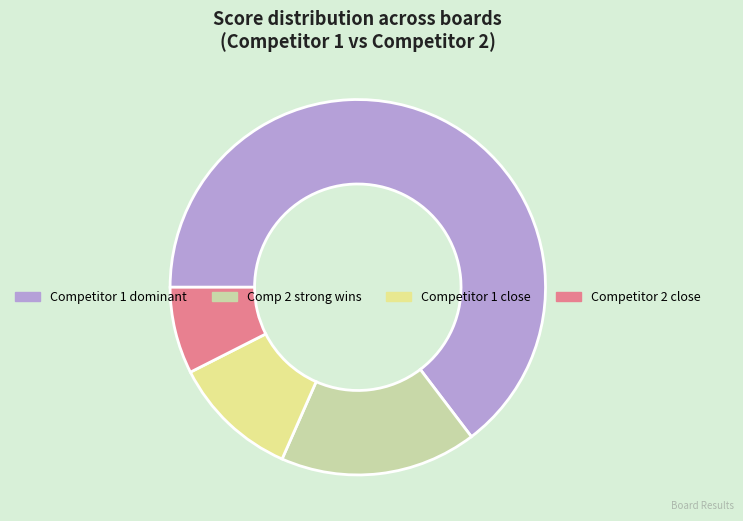

Do Competitor 1 dominant and Competitor 1 close together represent more than half of the pie?

Yes